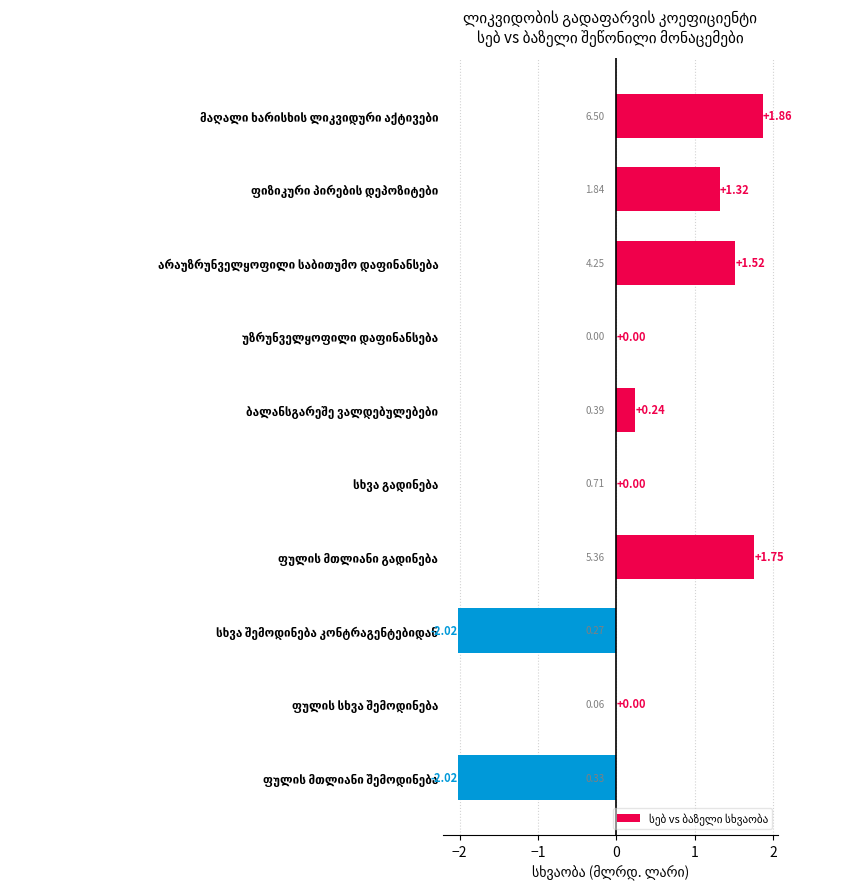

How many categories are shown in the chart?

10